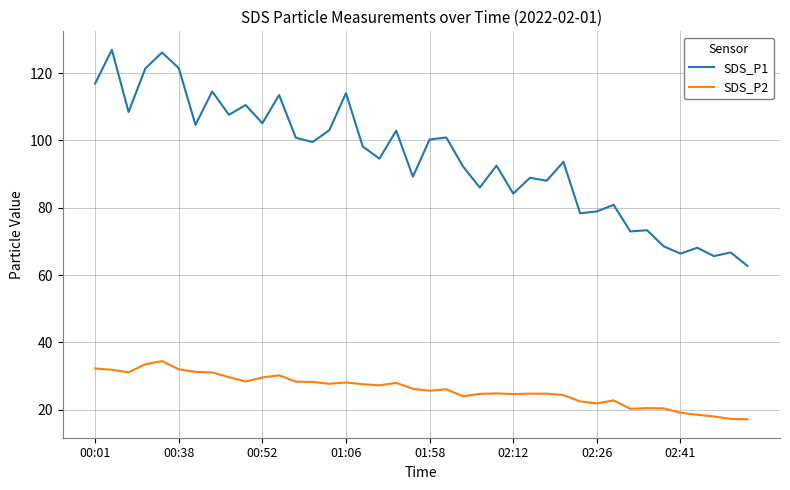

What is the minimum value shown in the chart?

17.2